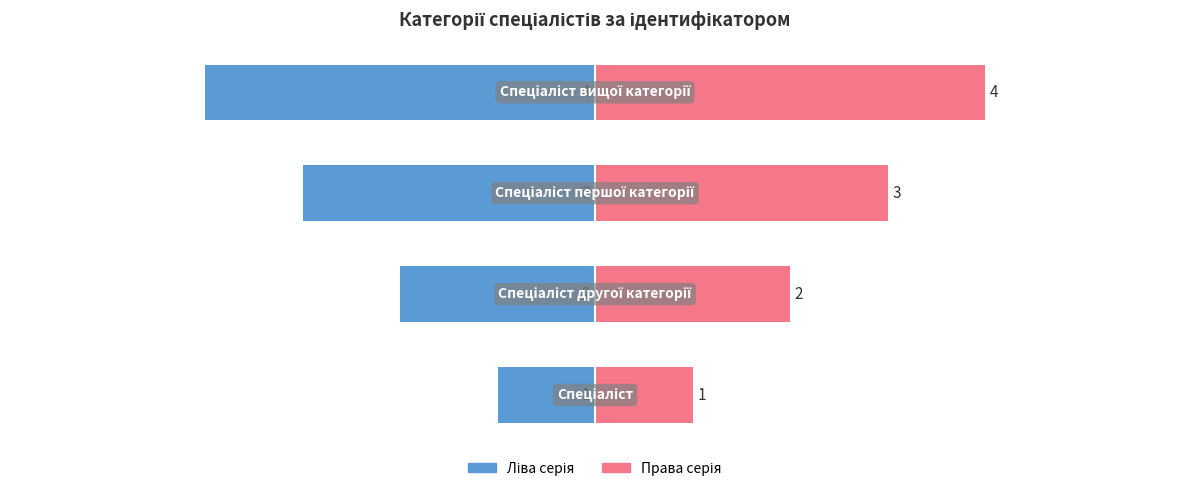

What is the highest value of the Ліва серія series?

-1